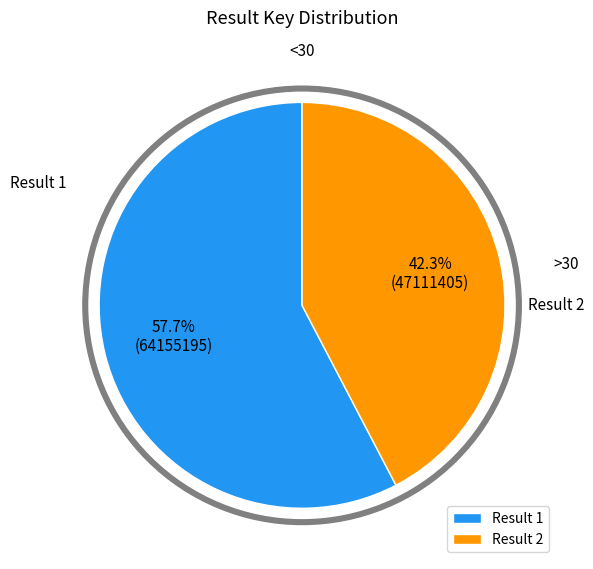

Is it true that 1 is 44% of the pie?

False